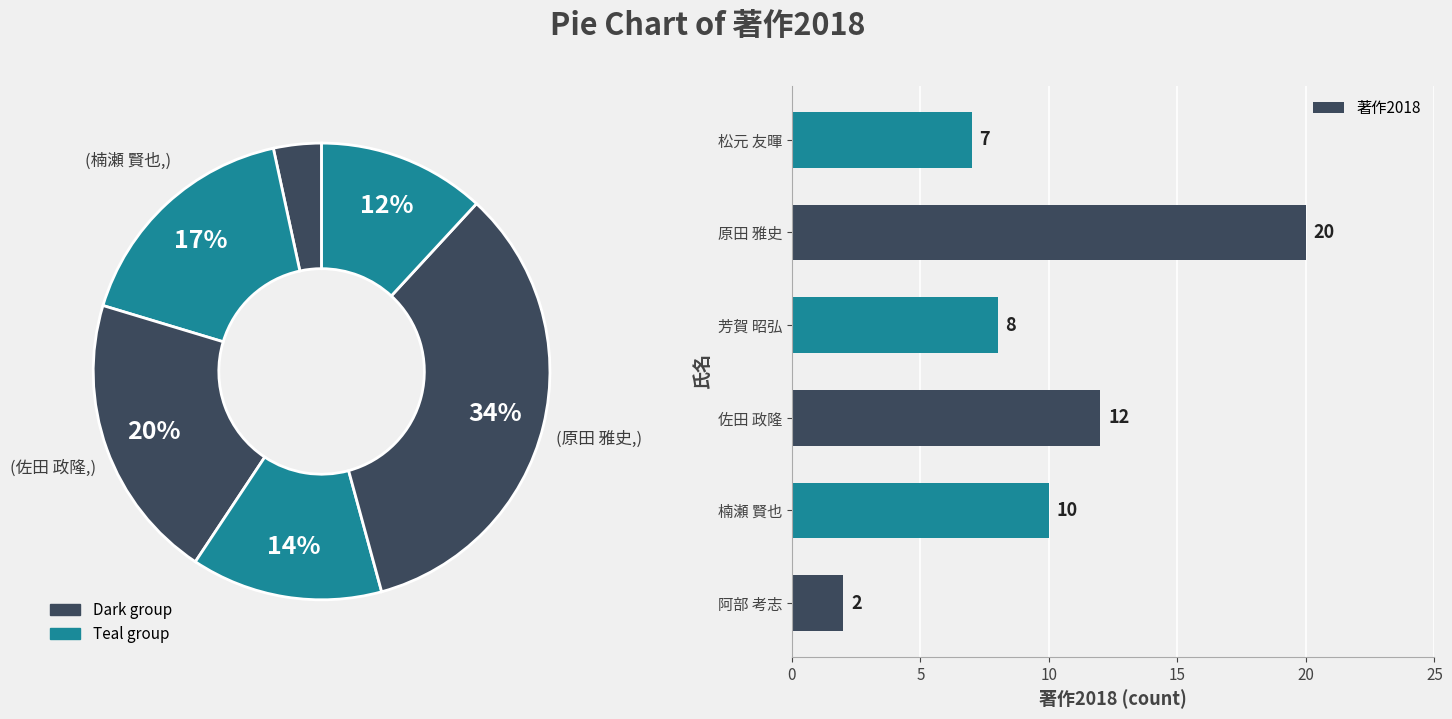

To the nearest percent, what is the difference between the largest and smallest slice percentages?

31%